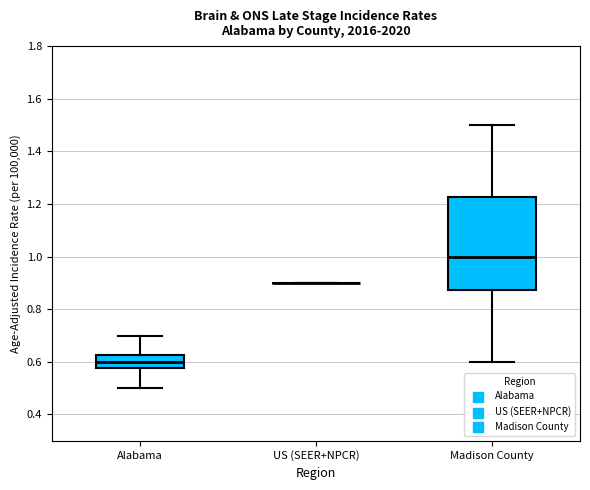

Reading left to right, transcribe this box plot: for each box, give where its median line is, the range the box spans, and where its two whiskers end, as read against the y-axis. The values are not printed on the chart, so give them approximately, as read against the axis.

Alabama: median 0.60, box 0.58 to 0.62, whiskers 0.50 to 0.70
US (SEER+NPCR): box collapsed to a line at 0.90, whiskers 0.90 to 0.90
Madison County: median 1.00, box 0.88 to 1.22, whiskers 0.60 to 1.50